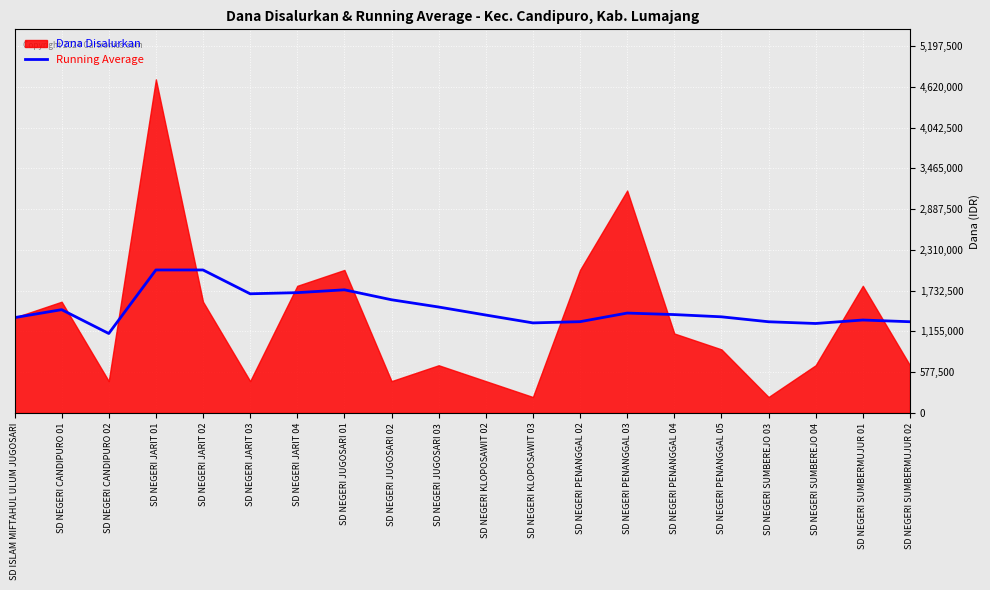

How many values are below 1392857?

10